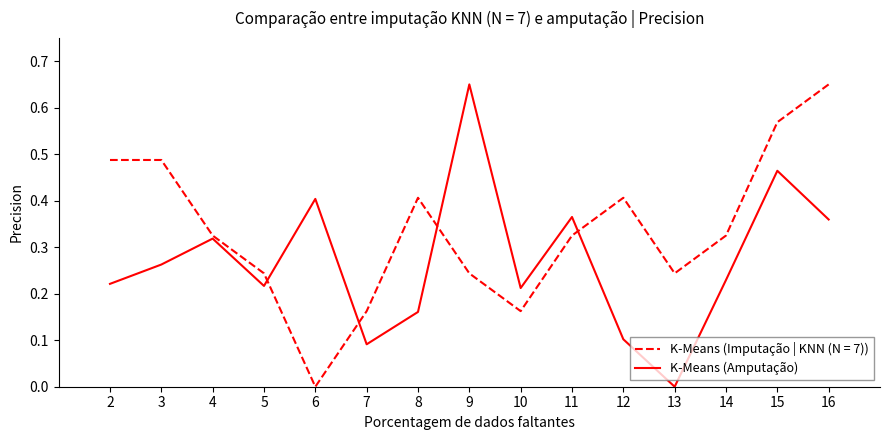

Does the chart have visible grid lines?

No